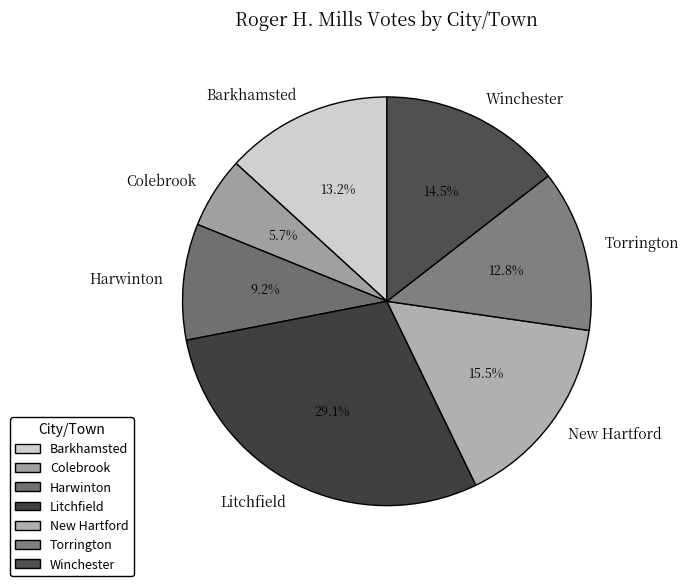

What portion of the pie excludes Colebrook?

94.3%